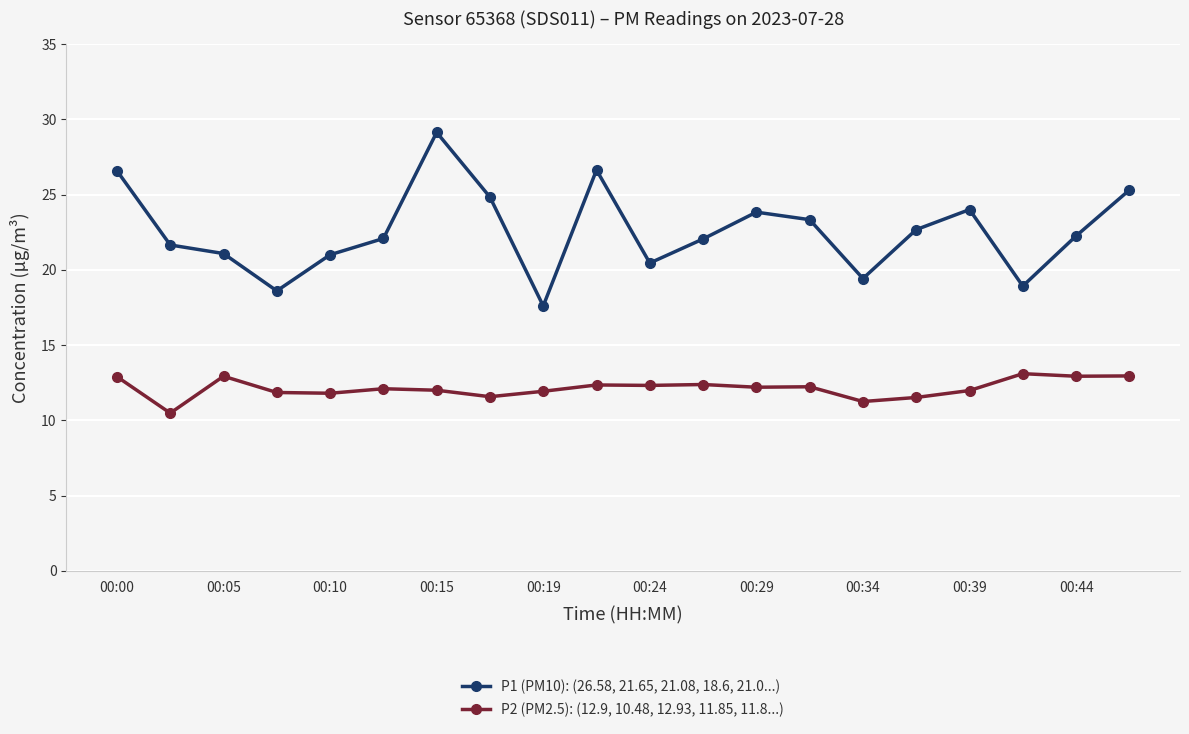

What is the highest value of the P1 (PM10): (26.58, 21.65, 21.08, 18.6, 21.0...) series?

29.1